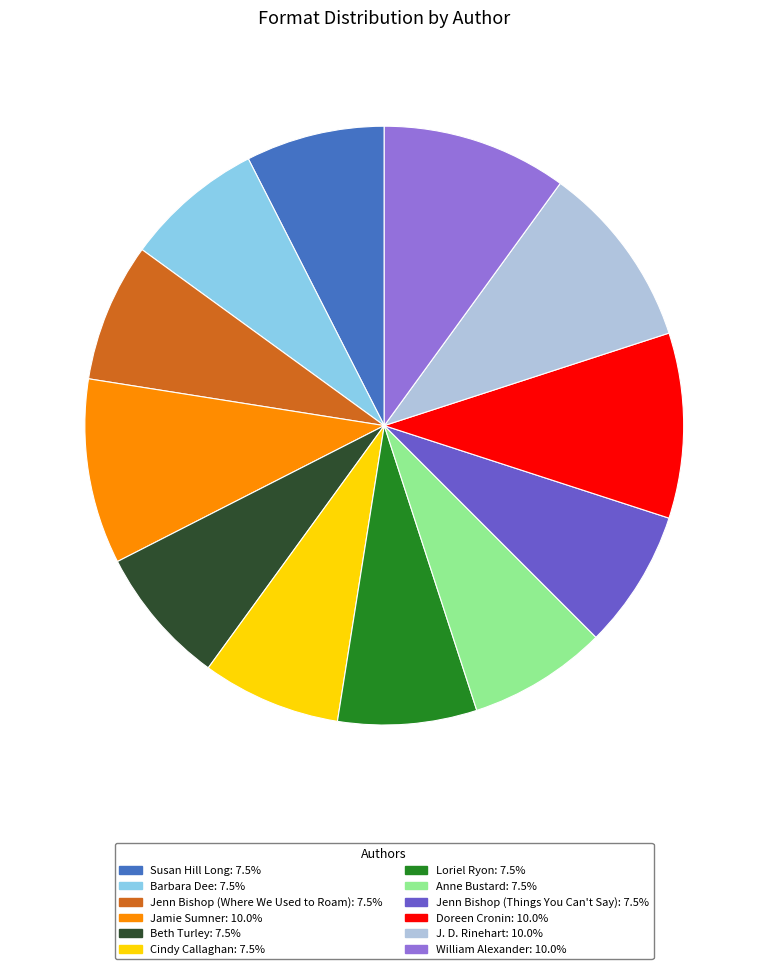

Is J. D. Rinehart the majority of the pie?

No